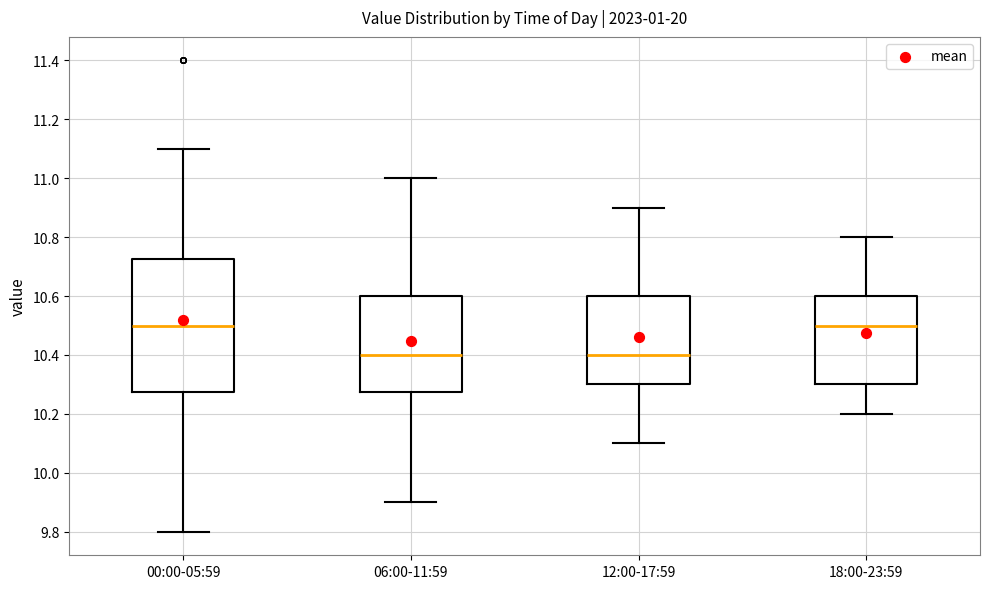

Reading left to right, transcribe this box plot: for each box, give where its median line is, the range the box spans, and where its two whiskers end, as read against the y-axis. The values are not printed on the chart, so give them approximately, as read against the axis.

00:00-05:59: median 10.50, box 10.28 to 10.72, whiskers 9.80 to 11.10
06:00-11:59: median 10.40, box 10.28 to 10.60, whiskers 9.90 to 11.00
12:00-17:59: median 10.40, box 10.30 to 10.60, whiskers 10.10 to 10.90
18:00-23:59: median 10.50, box 10.30 to 10.60, whiskers 10.20 to 10.80